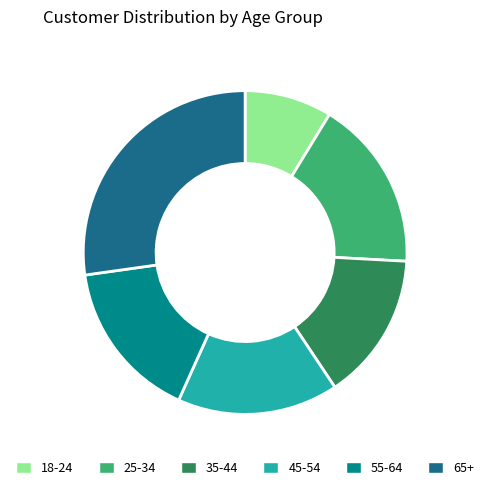

Combined, do 65+ and 55-64 account for over 50%?

No